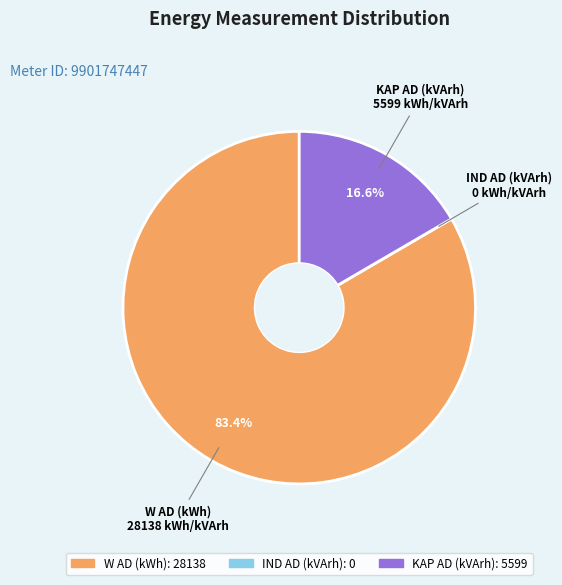

Which slice is the largest?

W AD (kWh)